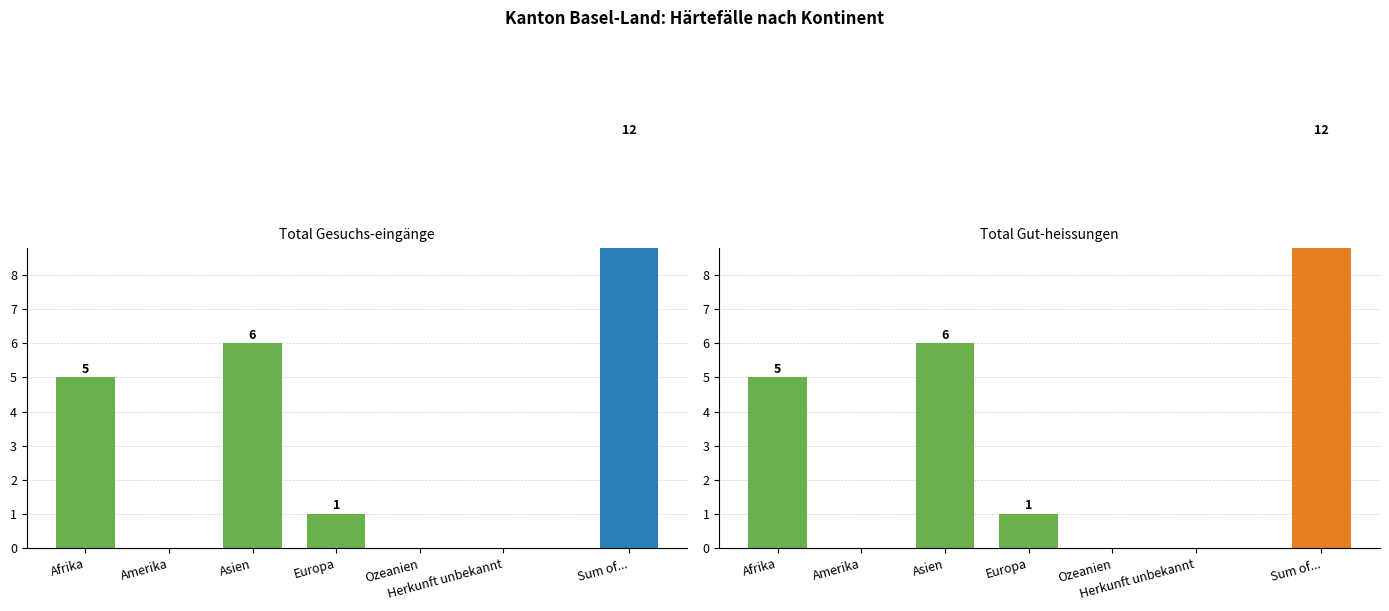

What position from the left is Asien?

3